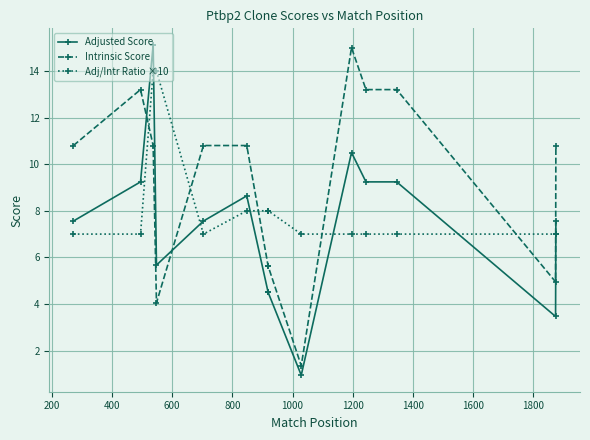

What is the average value of the Intrinsic Score series?

9.3